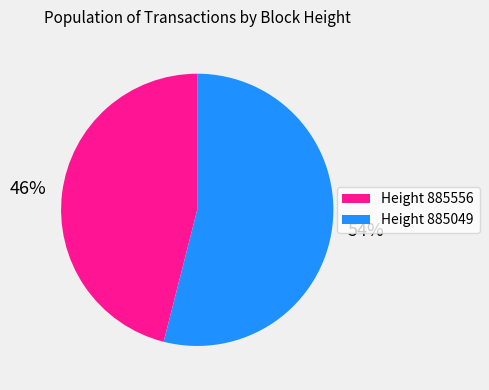

Is there a majority slice in this chart?

Yes